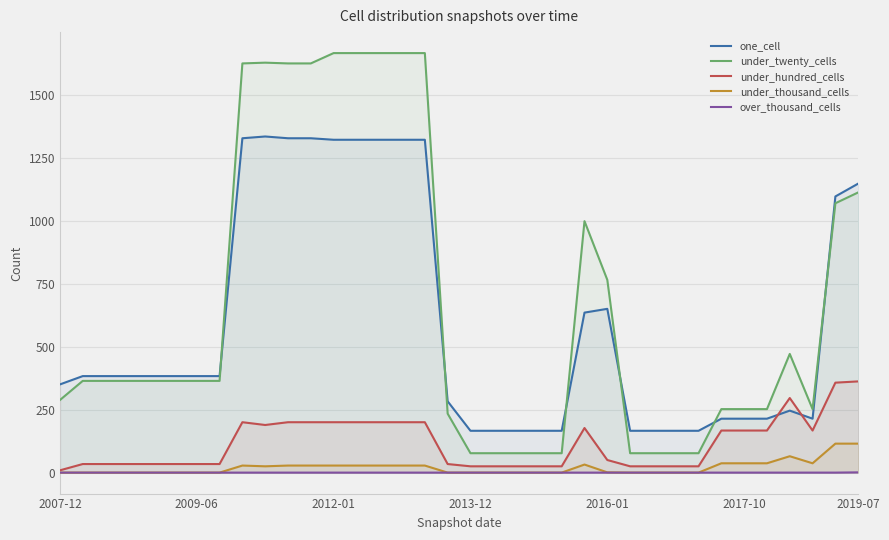

How many lines are shown in the chart?

5